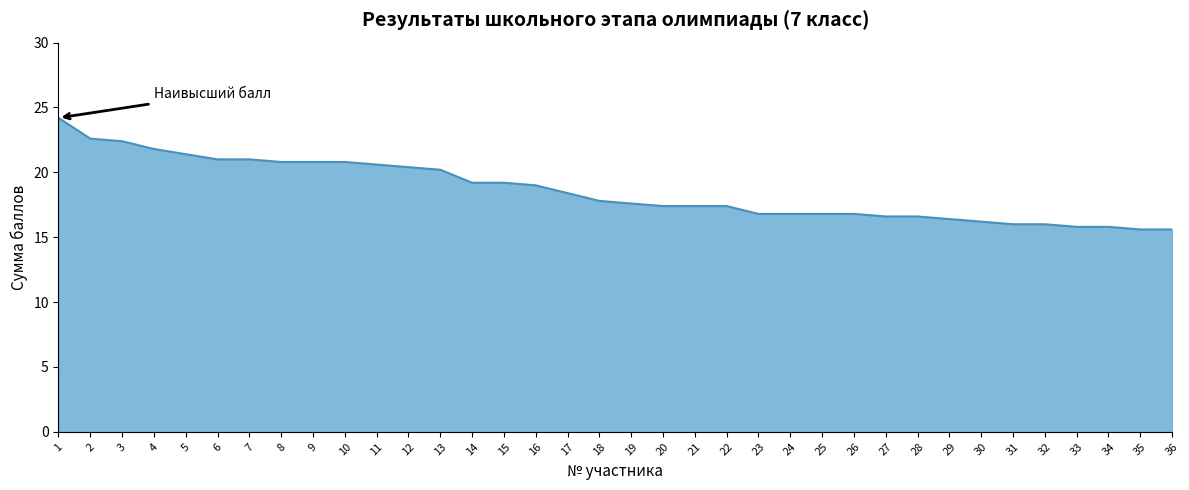

What is the average value?

18.6